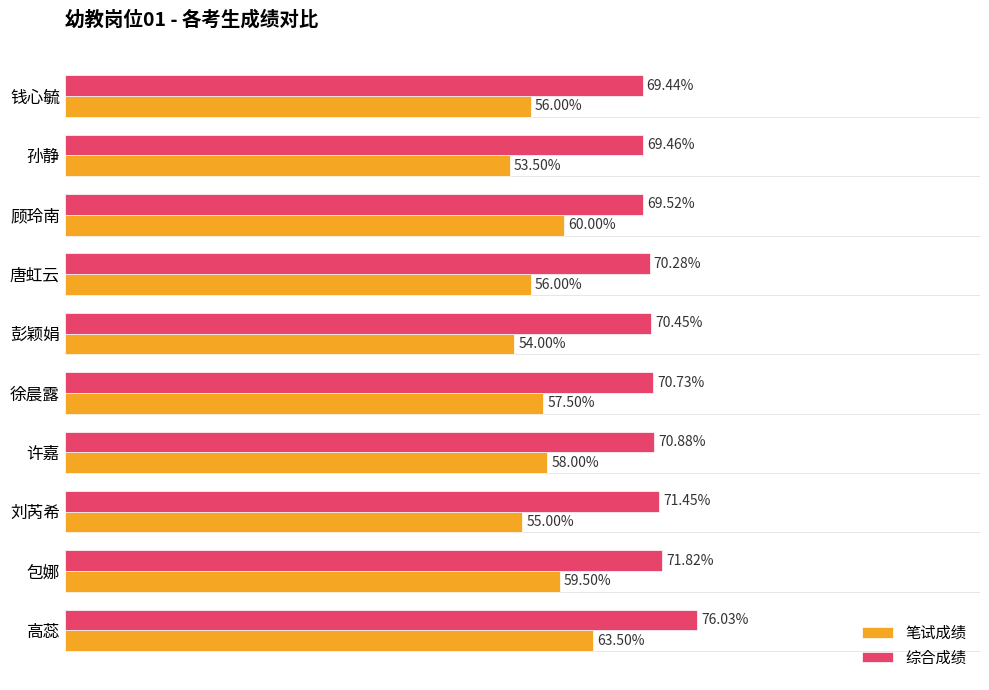

At which label is 综合成绩 closest to 72?

包娜